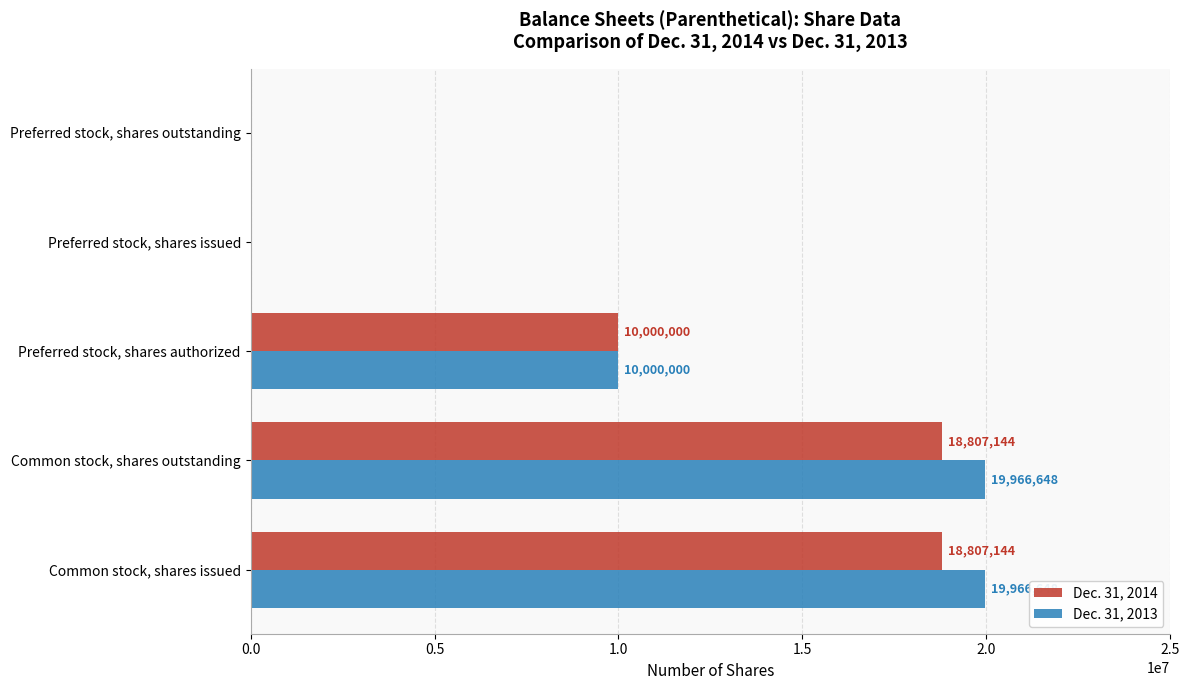

What is the greatest value displayed?

19966648